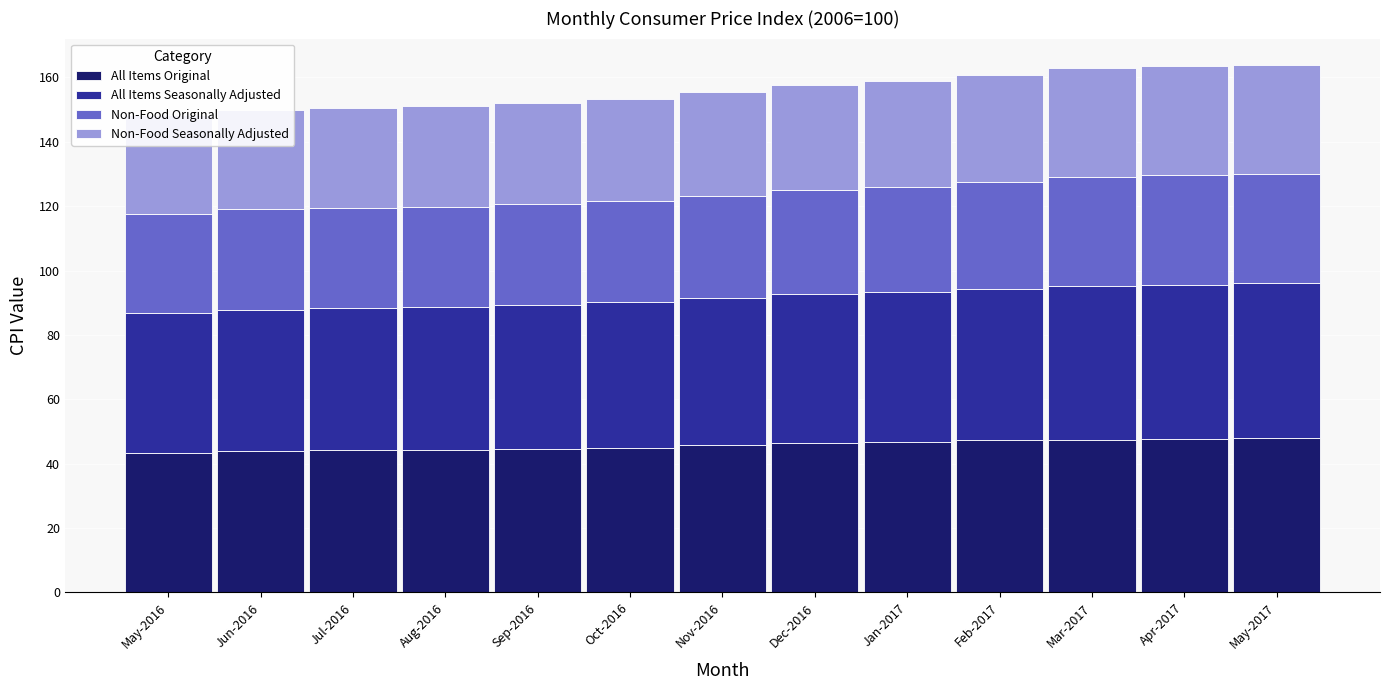

Reading right to left, what are all the values shown in this chart?

All Items Original: May-2017=47.9	Apr-2017=47.8	Mar-2017=47.5	Feb-2017=47.2	Jan-2017=46.8	Dec-2016=46.3	Nov-2016=45.8	Oct-2016=44.9	Sep-2016=44.6	Aug-2016=44.3	Jul-2016=44.2	Jun-2016=44.0	May-2016=43.4
All Items Seasonally Adjusted: May-2017=48.1	Apr-2017=47.8	Mar-2017=47.7	Feb-2017=47.1	Jan-2017=46.6	Dec-2016=46.3	Nov-2016=45.7	Oct-2016=45.2	Sep-2016=44.6	Aug-2016=44.3	Jul-2016=44.1	Jun-2016=43.9	May-2016=43.5
Non-Food Original: May-2017=34.0	Apr-2017=34.1	Mar-2017=33.9	Feb-2017=33.2	Jan-2017=32.6	Dec-2016=32.4	Nov-2016=31.8	Oct-2016=31.5	Sep-2016=31.4	Aug-2016=31.3	Jul-2016=31.3	Jun-2016=31.1	May-2016=30.7
Non-Food Seasonally Adjusted: May-2017=33.9	Apr-2017=33.8	Mar-2017=33.8	Feb-2017=33.3	Jan-2017=32.8	Dec-2016=32.6	Nov-2016=32.1	Oct-2016=31.8	Sep-2016=31.5	Aug-2016=31.2	Jul-2016=31.0	Jun-2016=30.8	May-2016=30.6